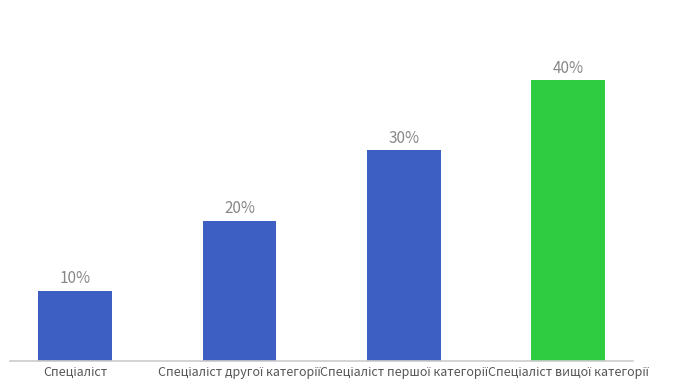

Are the bars horizontal?

No